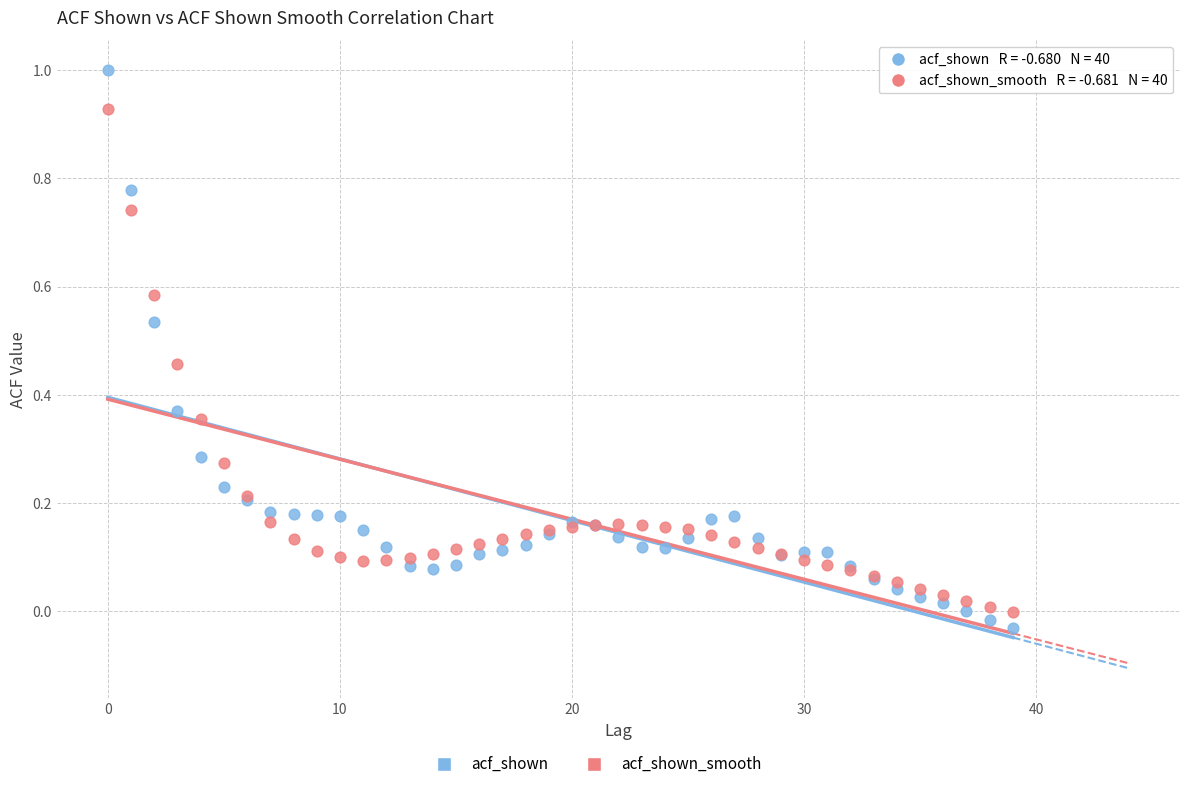

Which series has the largest Y range (max minus min)?

acf_shown